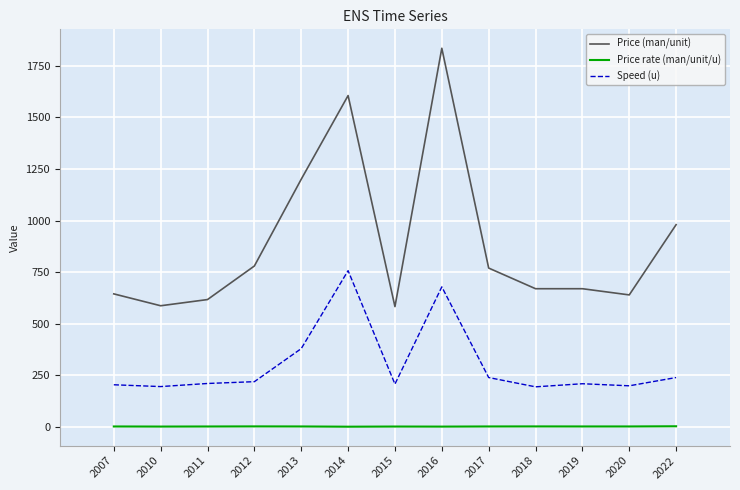

Rank the series at 2012 from lowest to highest value.

Price rate (man/unit/u), Speed (u), Price (man/unit)